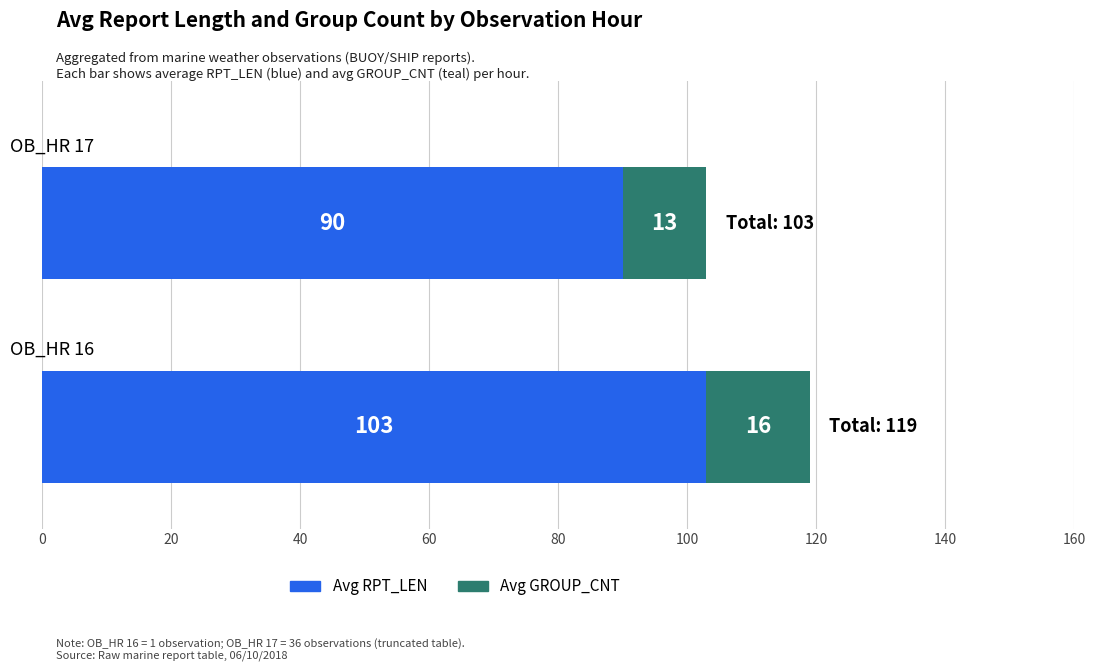

What is the highest value of the Avg RPT_LEN series?

103